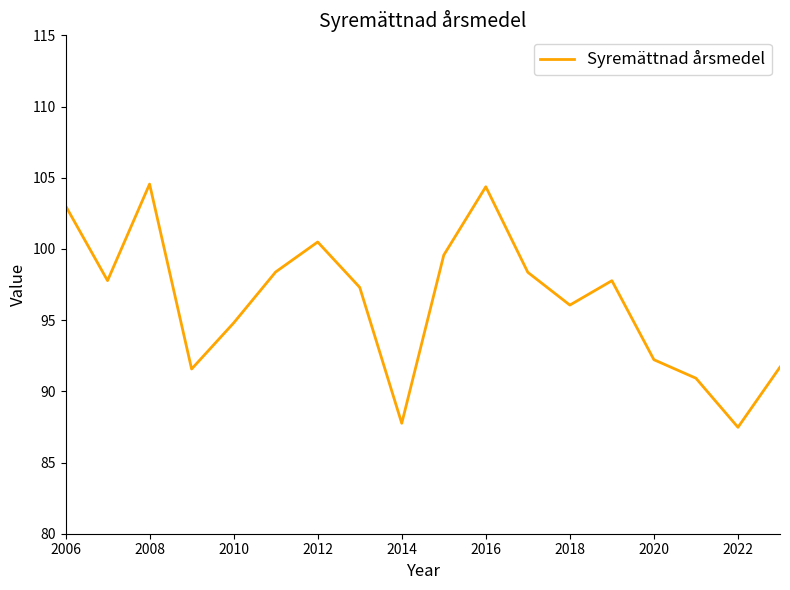

What is the difference between the maximum and minimum values?

17.1